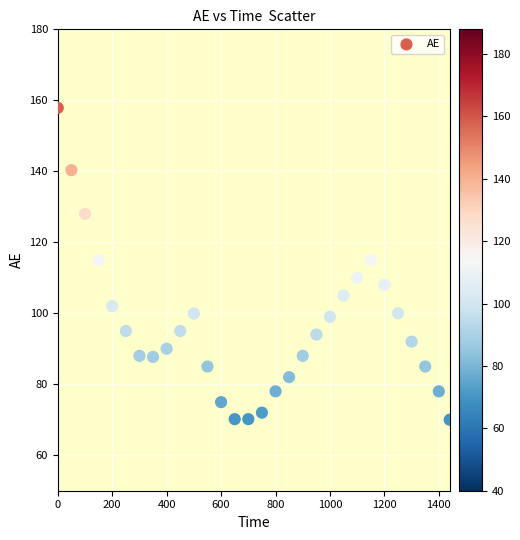

What is the range of X values (max minus min)?

1440.0